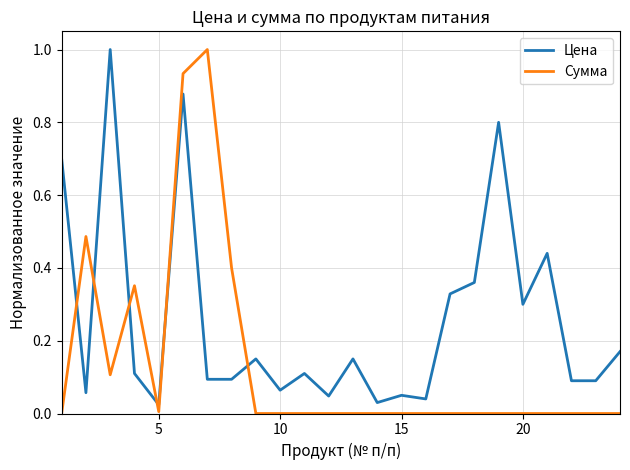

True or false: Цена and Сумма cross at least once.

True